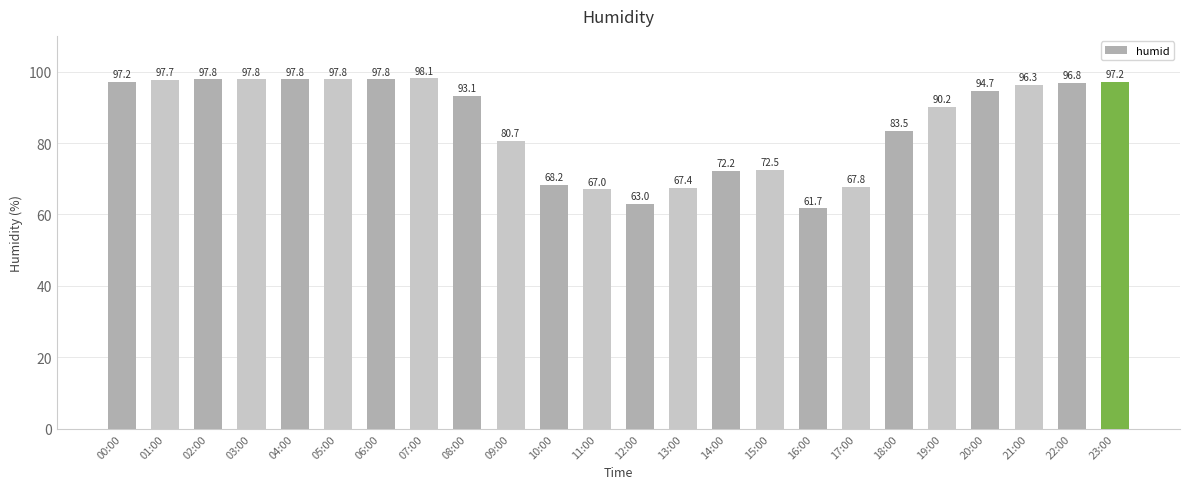

Count the number of values greater than 94.

12